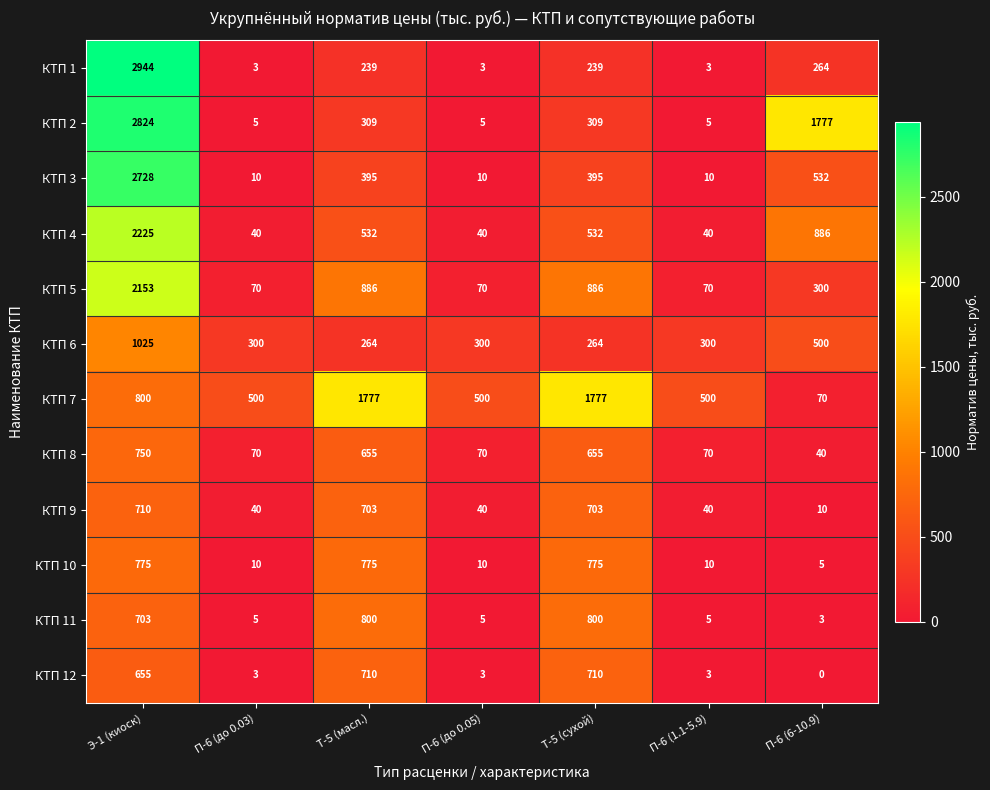

Where does the КТП 7 series first go above 500?

Э-1 (киоск)